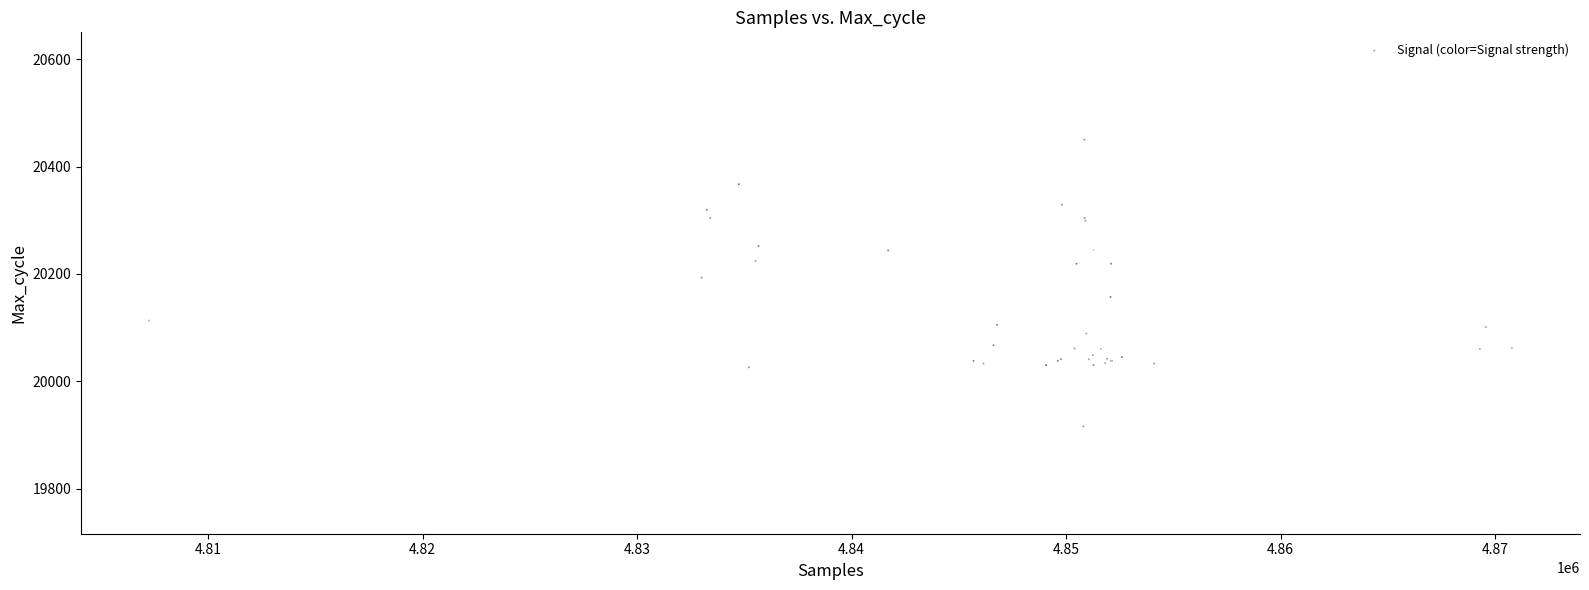

What Y value in the scatter plot is closest to 20183?

20193